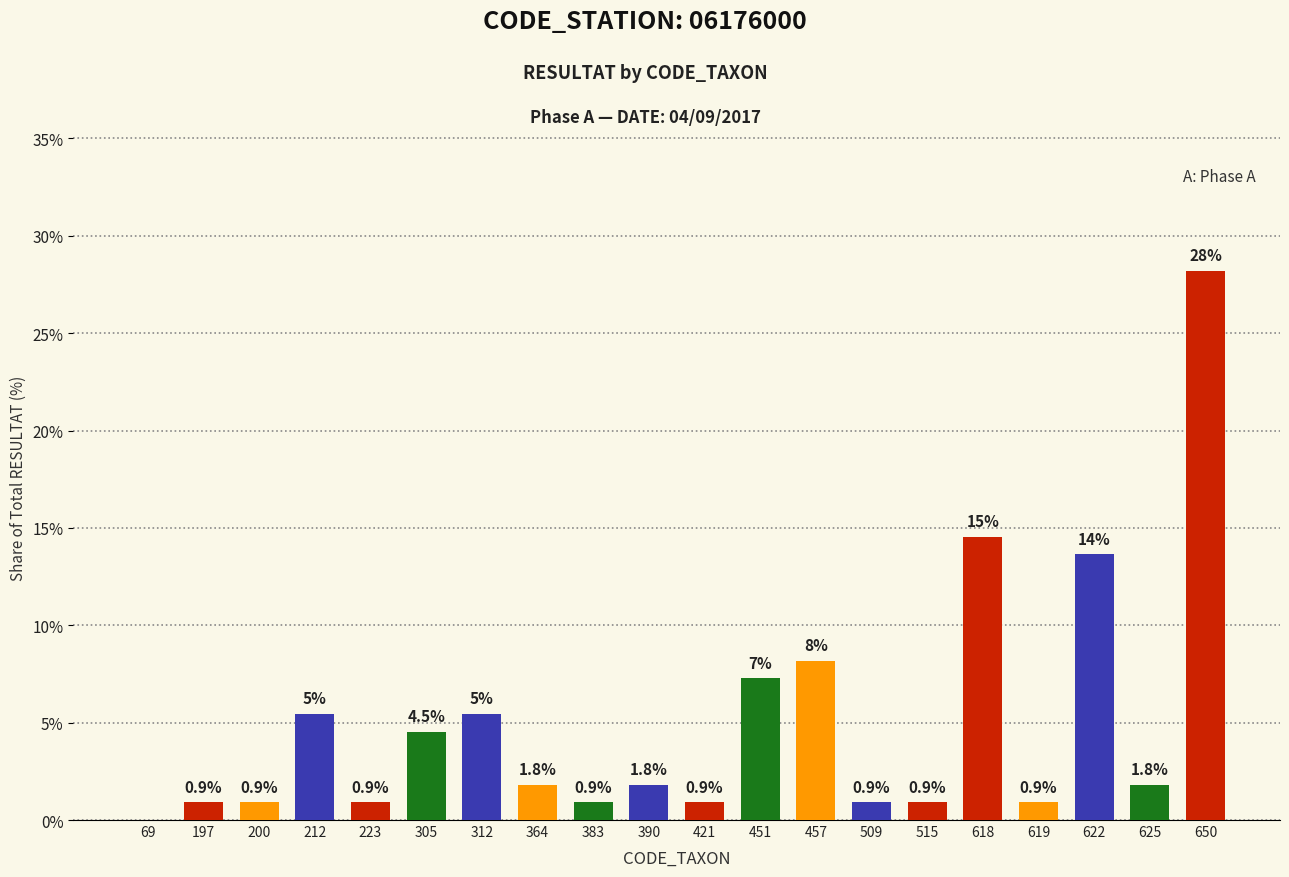

Where does the data first go above 1?

212